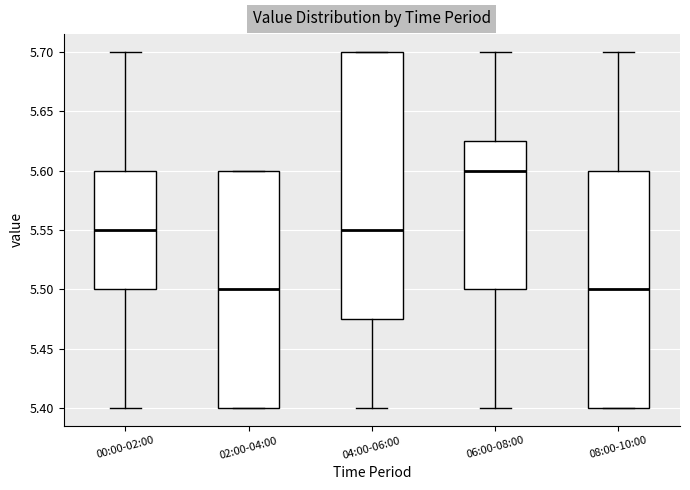

Comparing the boxes themselves (not the whiskers), which one is the tallest?

04:00-06:00